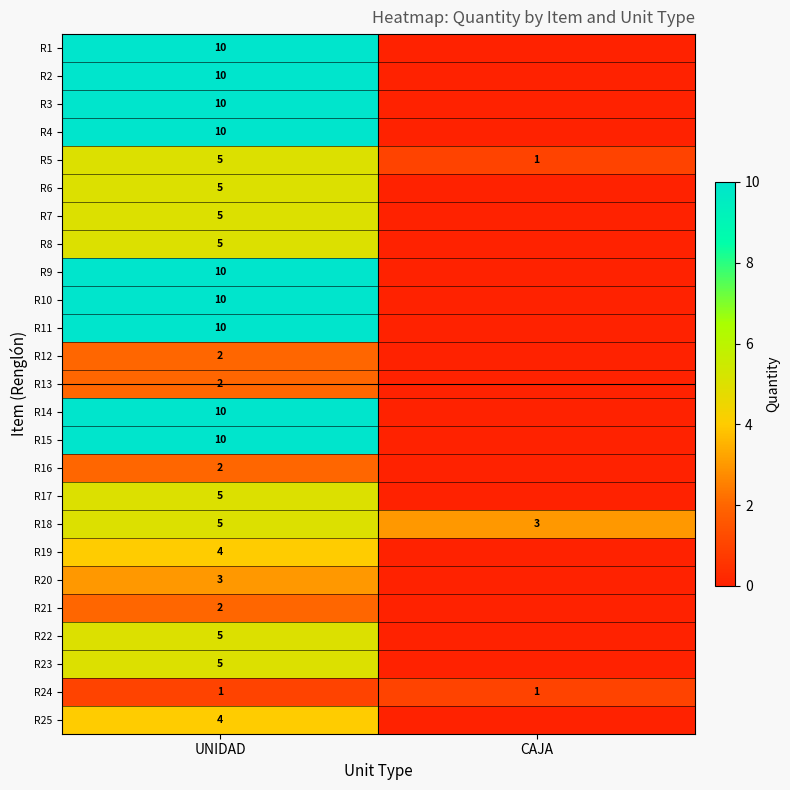

What is the total value across all series at UNIDAD?

150